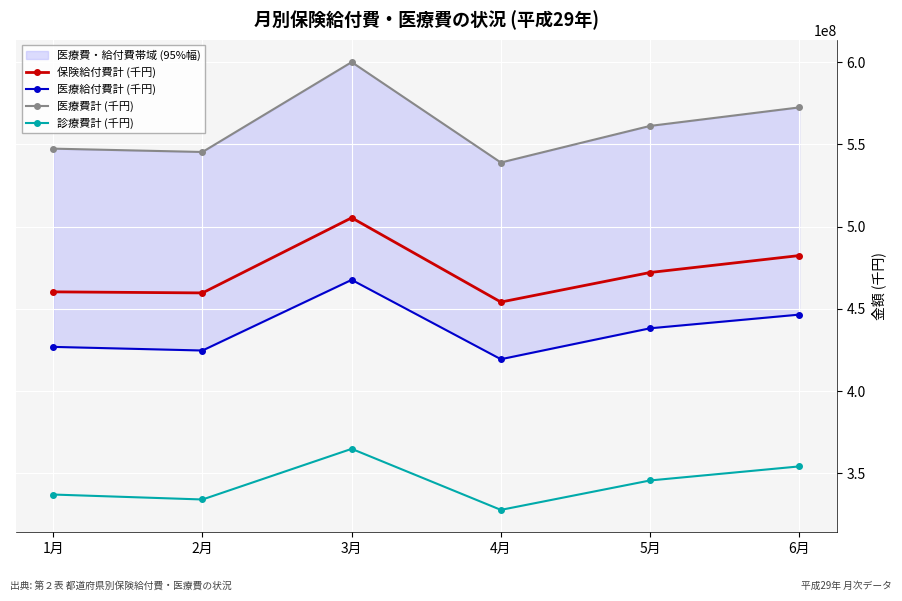

Reading right to left, transcribe all the data shown in this chart.

保険給付費計 (千円): 482429299.2	472130804.9	454160790.2	505400864.3	459716590.0	460359825.5
医療給付費計 (千円): 446518986.4	438199870.4	419396136.6	467661156.9	424690444.9	426893797.2
医療費計 (千円): 572530478.2	561278180.1	539000581.0	600086228.4	545426167.2	547455040.0
診療費計 (千円): 354201271.4	345655681.6	327759497.6	364883926.1	334085072.9	337094065.2